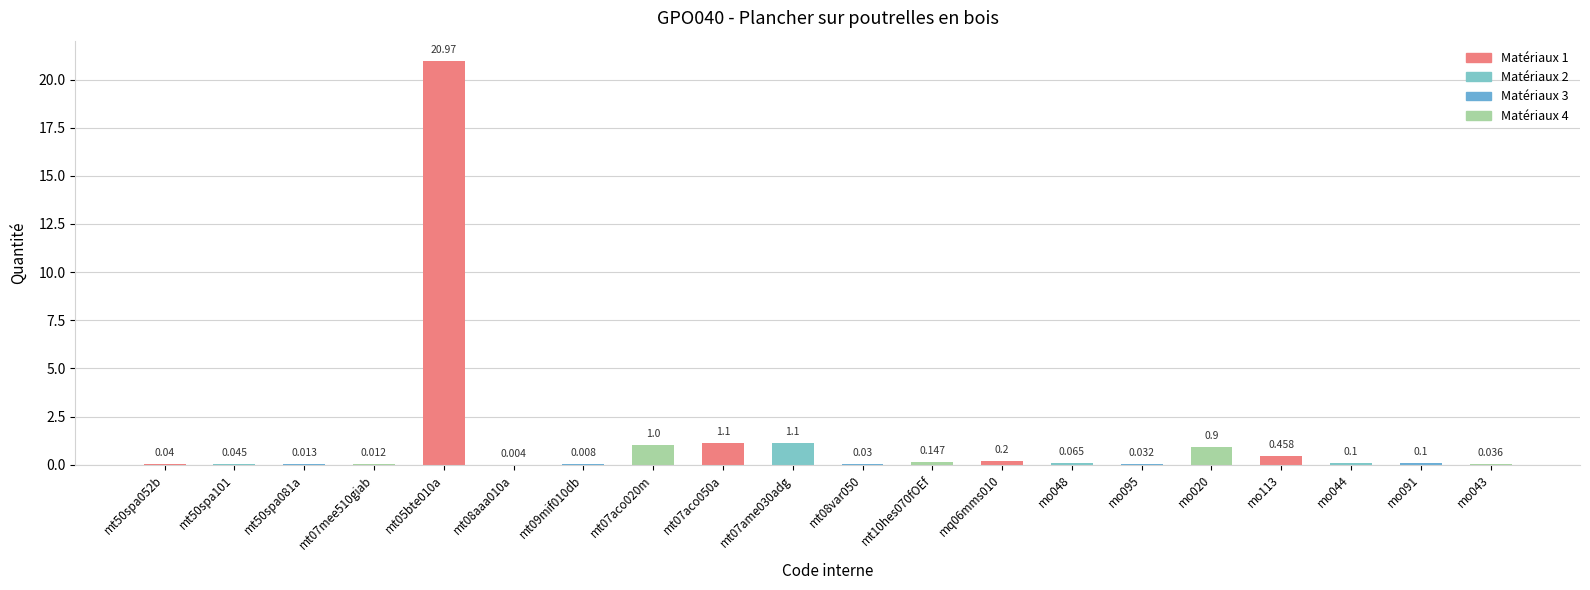

True or false: the data shows 0.0 at mt50spa081a.

True